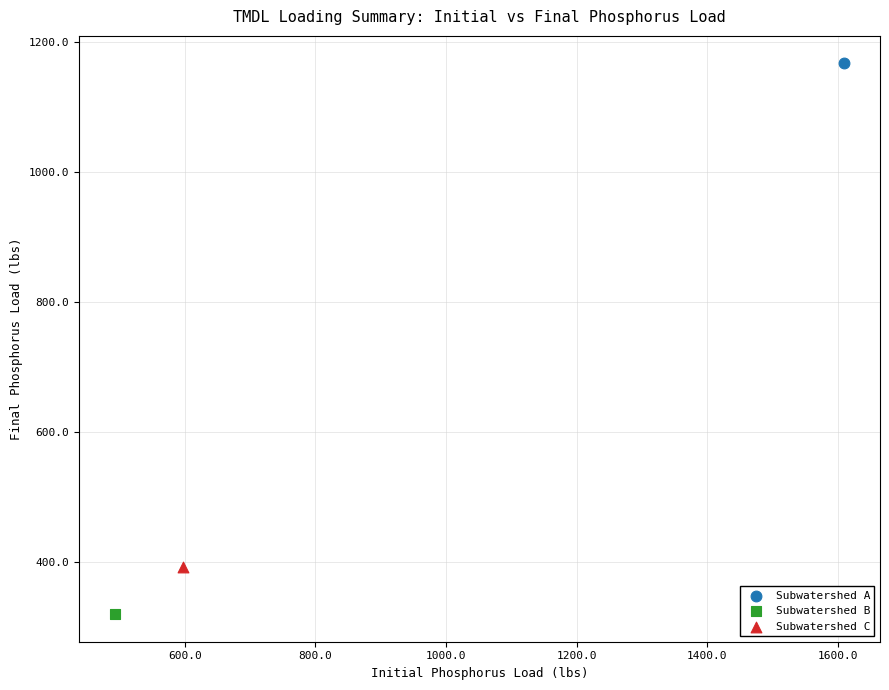

What are all the series names shown in the legend?

Subwatershed A, Subwatershed B, Subwatershed C